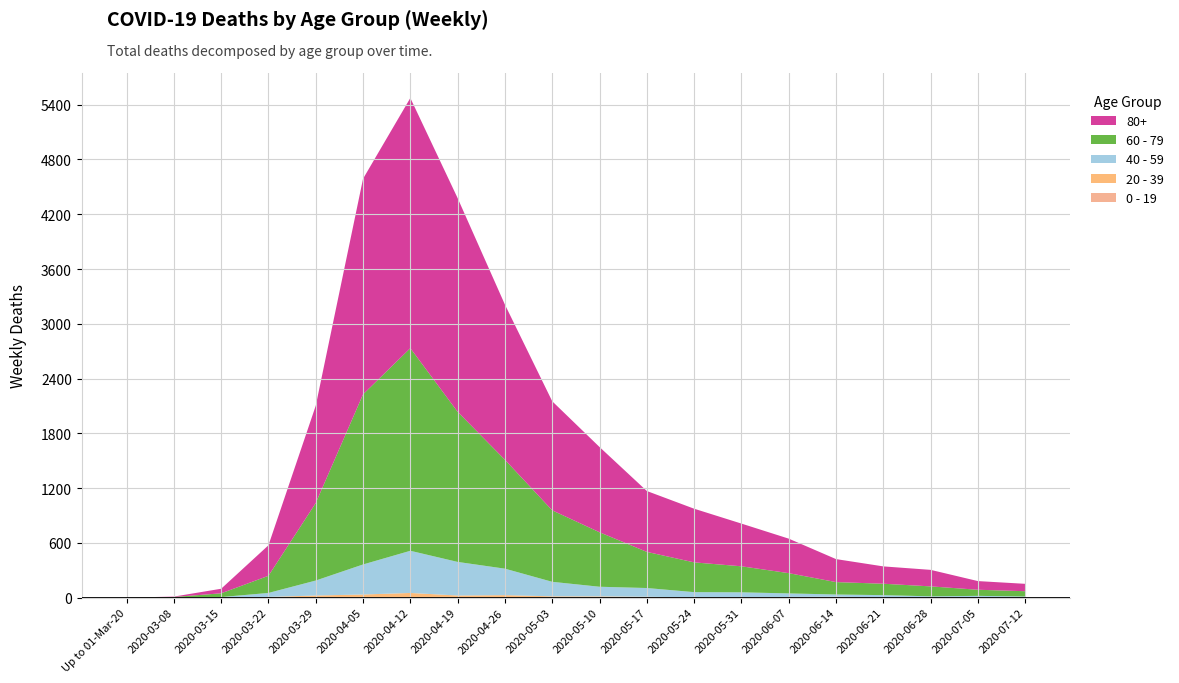

Reading left to right, list all the values displayed in this chart.

0 - 19: Up to 01-Mar-20=0	2020-03-08=0	2020-03-15=0	2020-03-22=1	2020-03-29=3	2020-04-05=3	2020-04-12=4	2020-04-19=0	2020-04-26=1	2020-05-03=1	2020-05-10=0	2020-05-17=3	2020-05-24=1	2020-05-31=0	2020-06-07=2	2020-06-14=0	2020-06-21=1	2020-06-28=0	2020-07-05=0	2020-07-12=0
20 - 39: Up to 01-Mar-20=0	2020-03-08=0	2020-03-15=1	2020-03-22=6	2020-03-29=20	2020-04-05=31	2020-04-12=47	2020-04-19=23	2020-04-26=26	2020-05-03=13	2020-05-10=13	2020-05-17=6	2020-05-24=2	2020-05-31=5	2020-06-07=5	2020-06-14=9	2020-06-21=2	2020-06-28=0	2020-07-05=2	2020-07-12=0
40 - 59: Up to 01-Mar-20=0	2020-03-08=1	2020-03-15=5	2020-03-22=44	2020-03-29=164	2020-04-05=329	2020-04-12=462	2020-04-19=368	2020-04-26=290	2020-05-03=159	2020-05-10=106	2020-05-17=96	2020-05-24=57	2020-05-31=53	2020-06-07=39	2020-06-14=25	2020-06-21=24	2020-06-28=14	2020-07-05=17	2020-07-12=12
60 - 79: Up to 01-Mar-20=0	2020-03-08=6	2020-03-15=41	2020-03-22=188	2020-03-29=849	2020-04-05=1864	2020-04-12=2220	2020-04-19=1645	2020-04-26=1193	2020-05-03=783	2020-05-10=597	2020-05-17=396	2020-05-24=326	2020-05-31=285	2020-06-07=222	2020-06-14=136	2020-06-21=125	2020-06-28=109	2020-07-05=67	2020-07-12=58
80+: Up to 01-Mar-20=0	2020-03-08=4	2020-03-15=50	2020-03-22=334	2020-03-29=1066	2020-04-05=2362	2020-04-12=2741	2020-04-19=2341	2020-04-26=1700	2020-05-03=1195	2020-05-10=934	2020-05-17=667	2020-05-24=588	2020-05-31=468	2020-06-07=378	2020-06-14=252	2020-06-21=190	2020-06-28=181	2020-07-05=95	2020-07-12=81